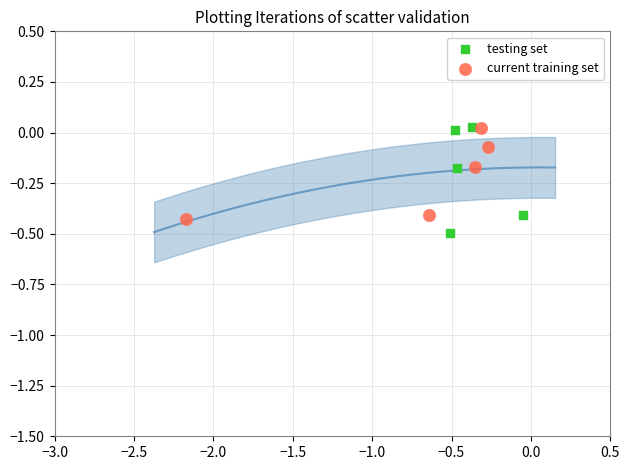

Which series has the widest spread of Y values?

testing set